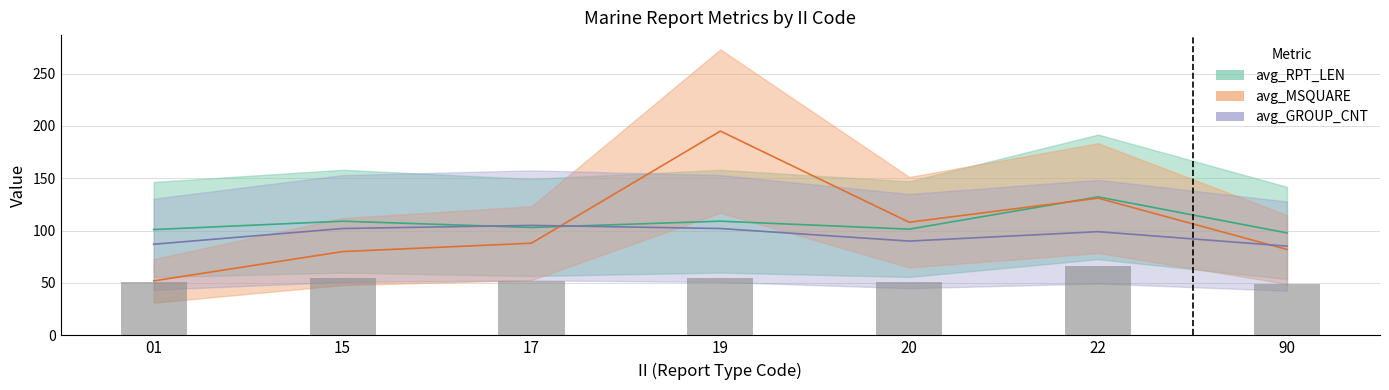

Reading left to right, transcribe all the data shown in this chart.

01=50.5	15=54.5	17=51.5	19=54.5	20=50.7	22=66.1	90=48.9